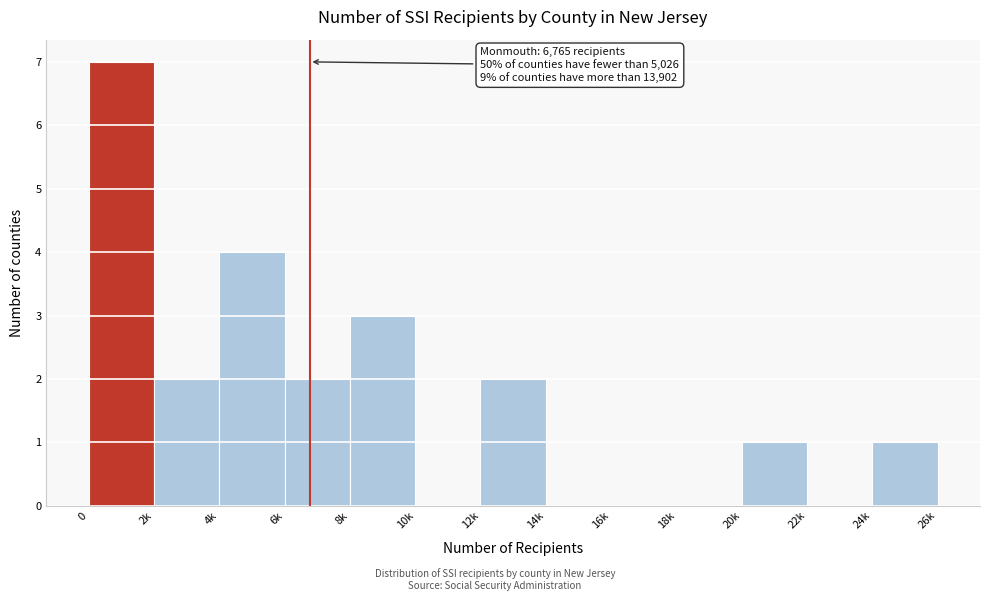

Reading left to right, transcribe all the data shown in this chart.

0=7	2k=2	4k=4	6k=2	8k=3	10k=0	12k=2	14k=0	16k=0	18k=0	20k=1	22k=0	24k=1